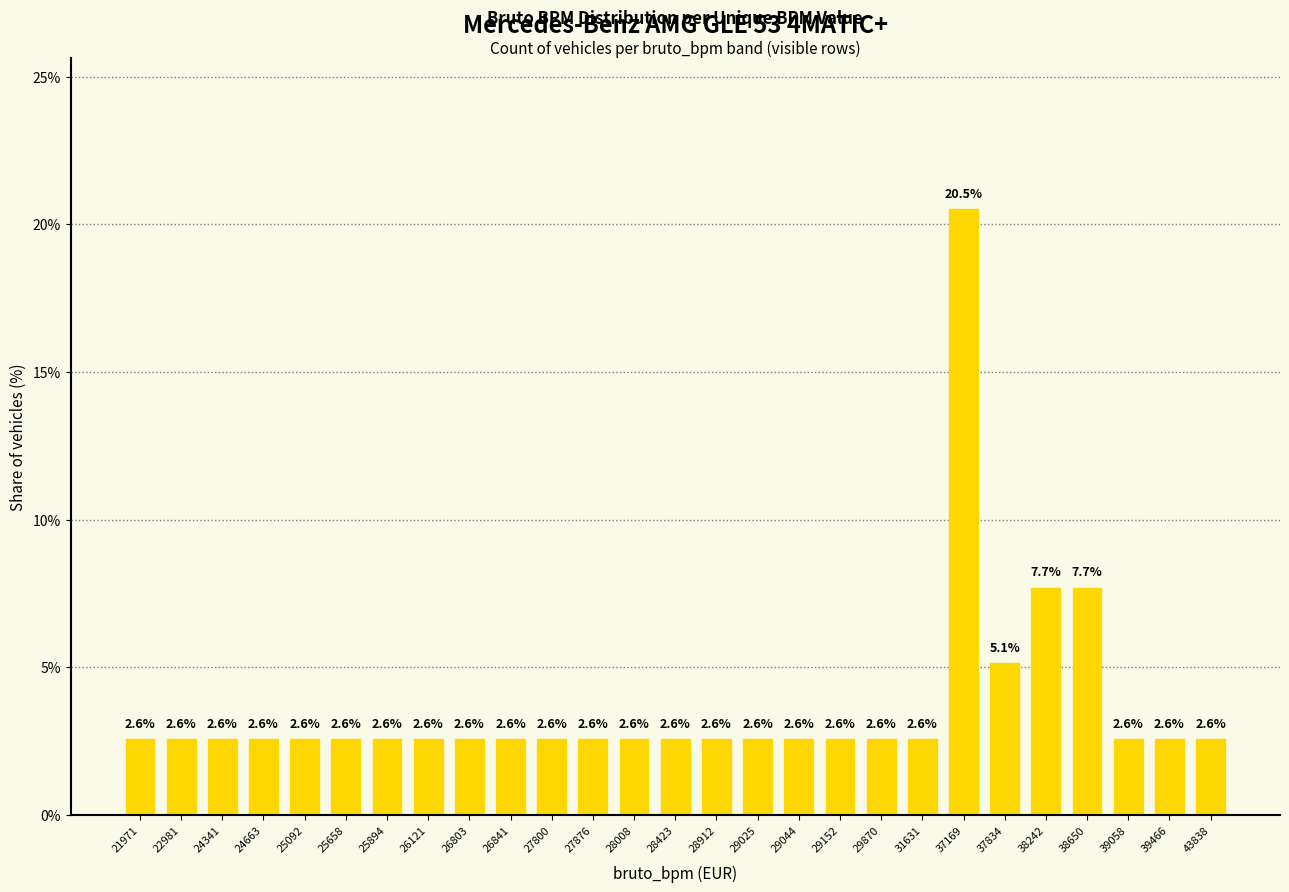

What value does the data have at 25894?

2.6